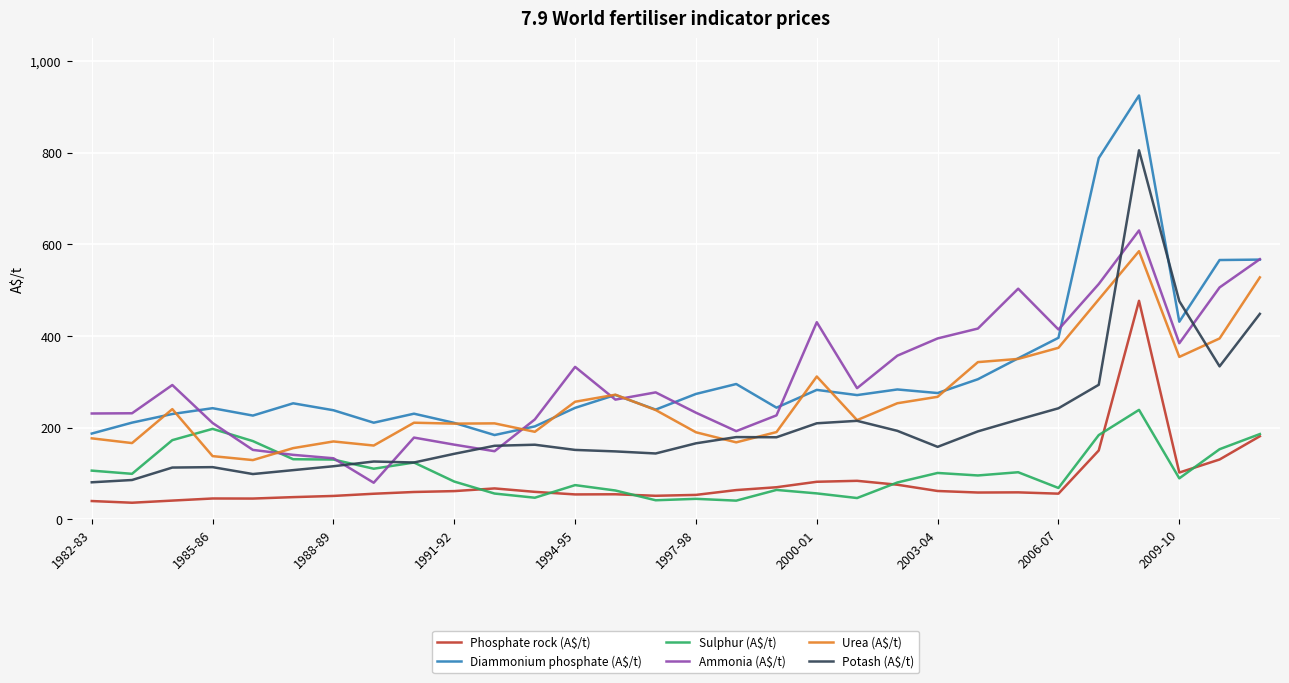

What is the lowest value of the Potash (A$/t) series?

80.9